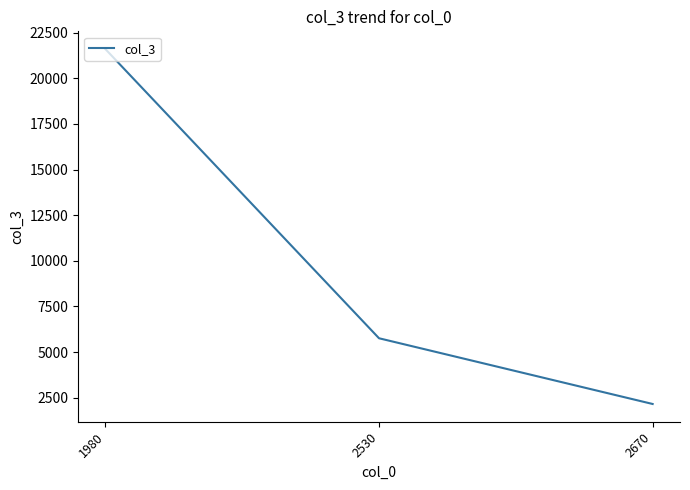

Which label corresponds to the smallest value in the chart?

2670